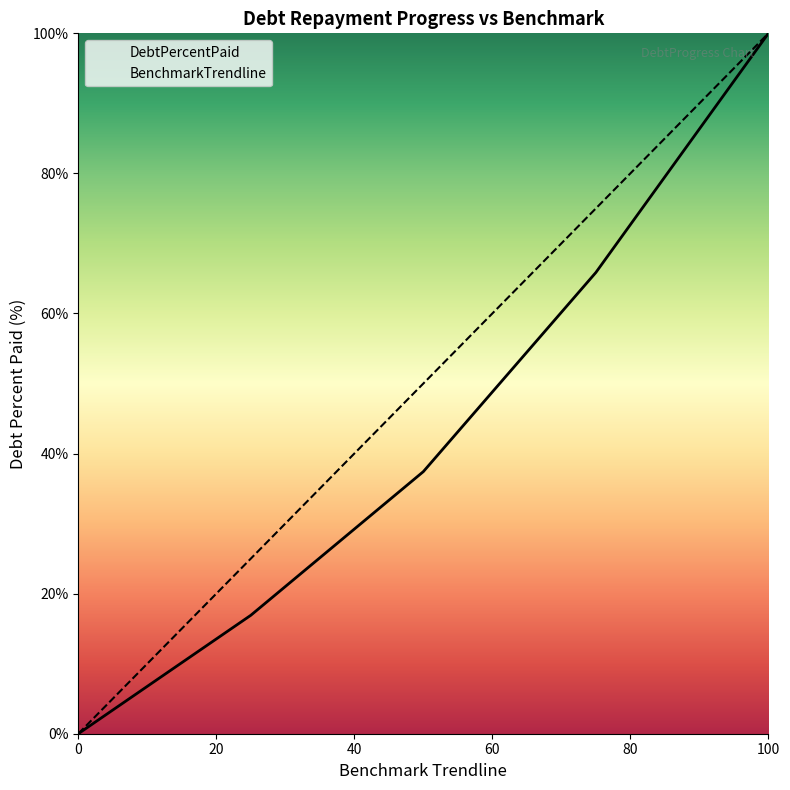

What is the greatest value displayed?

100.0